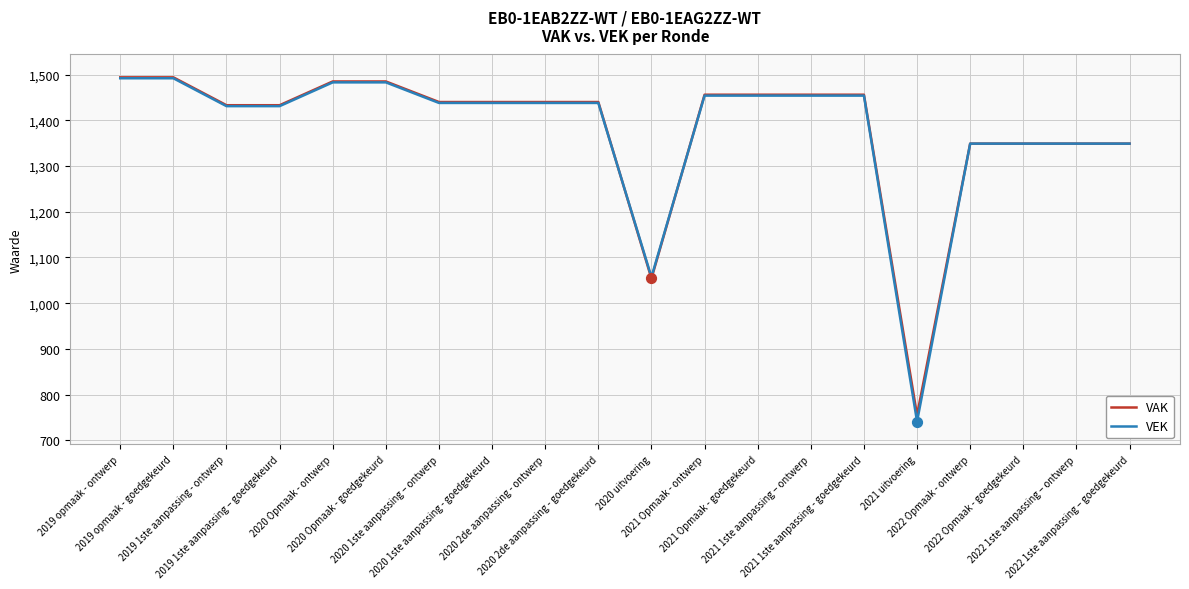

What are all the series names shown in the legend?

VAK, VEK